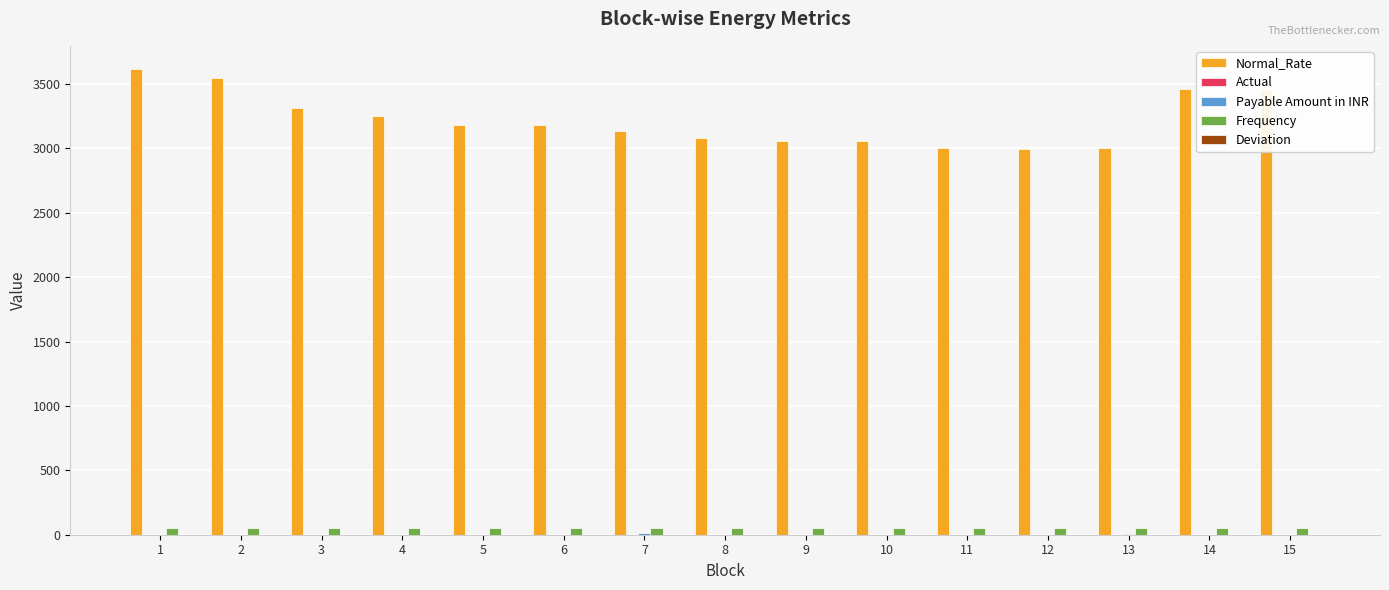

Between 6 and 10, which series saw the biggest shift?

Normal_Rate